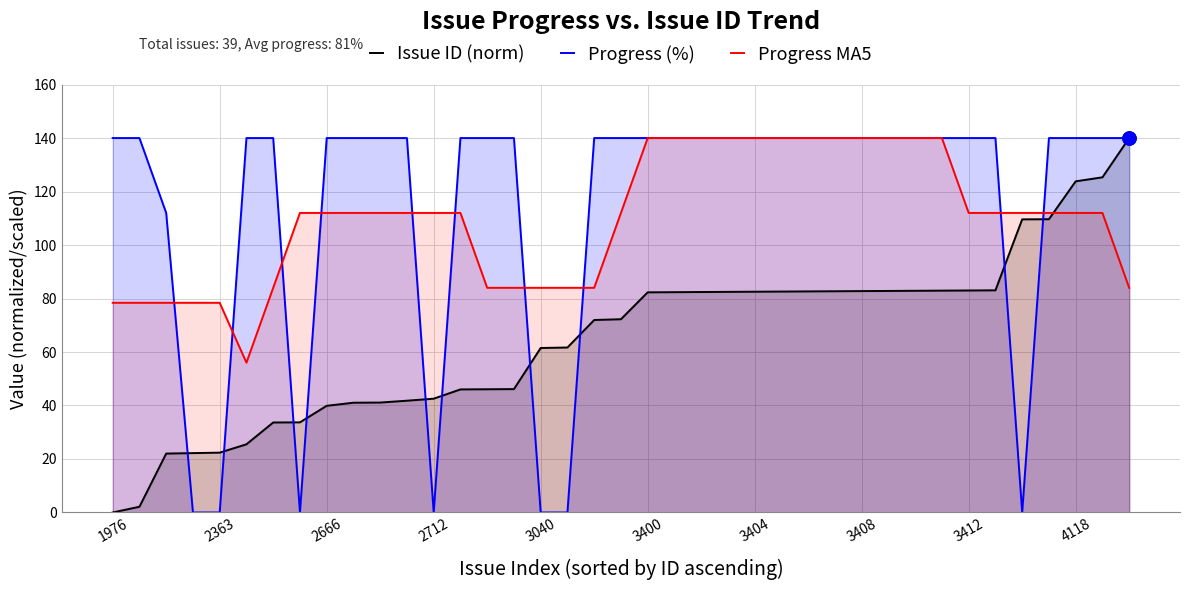

At how many categories does at least one series exceed 116?

31